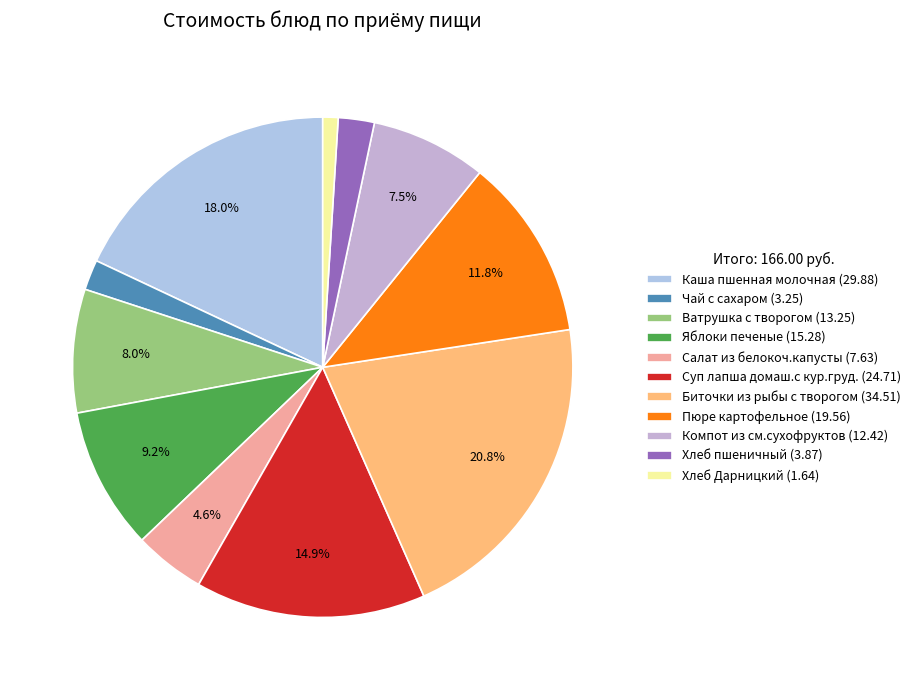

Which category has the smallest portion of the pie?

Хлеб Дарницкий